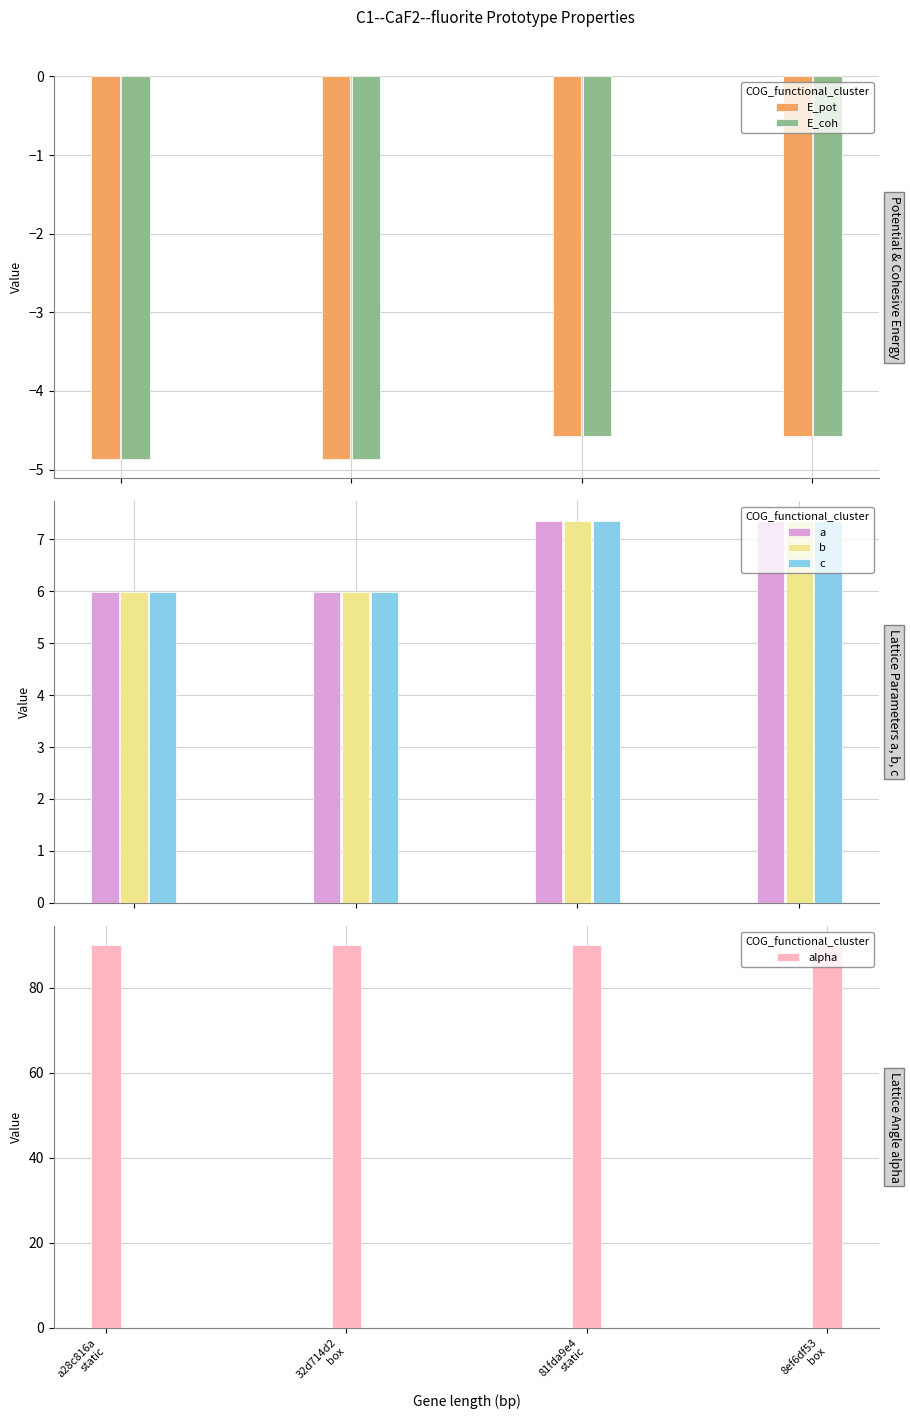

What are all the series names shown in the legend?

E_pot, E_coh, a, b, c, alpha